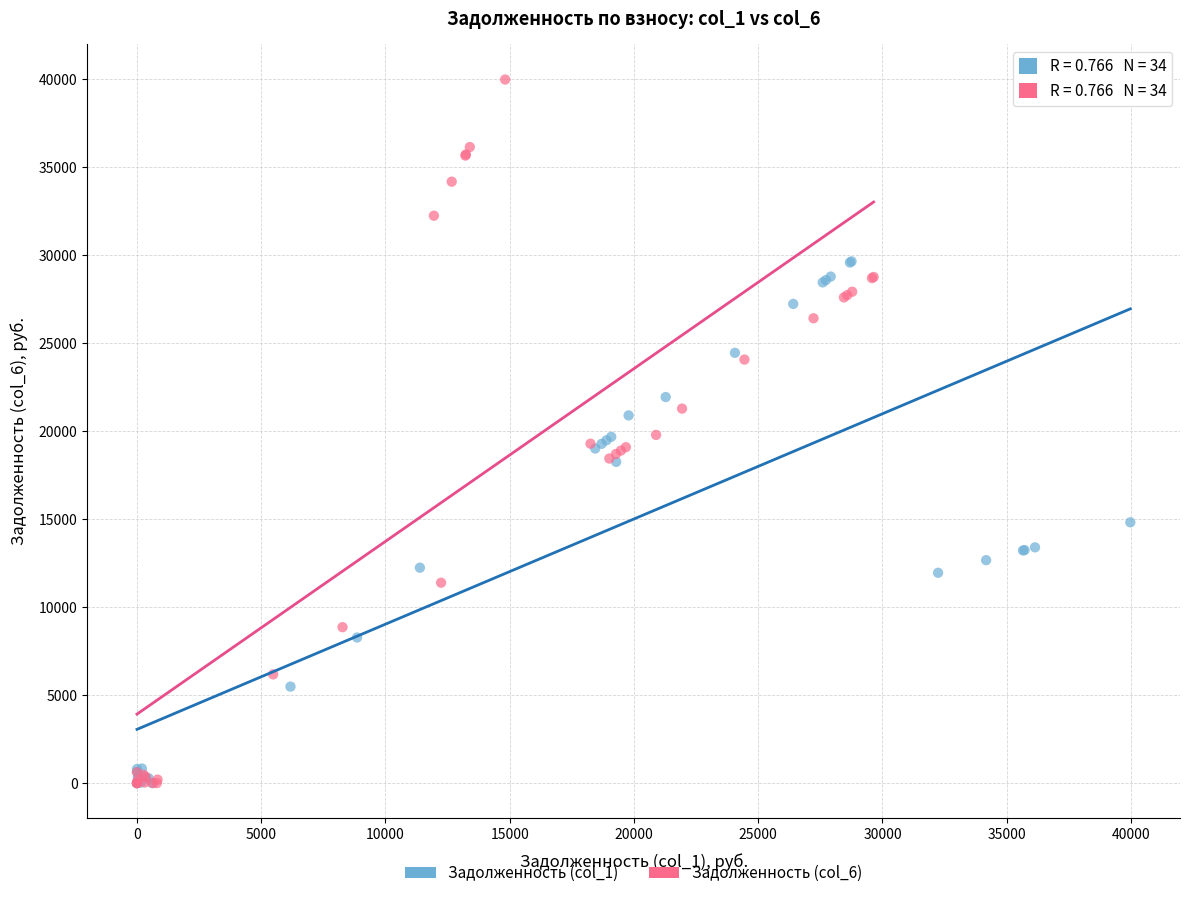

What are all the series names shown in the legend?

Задолженность (col_1), Задолженность (col_6)